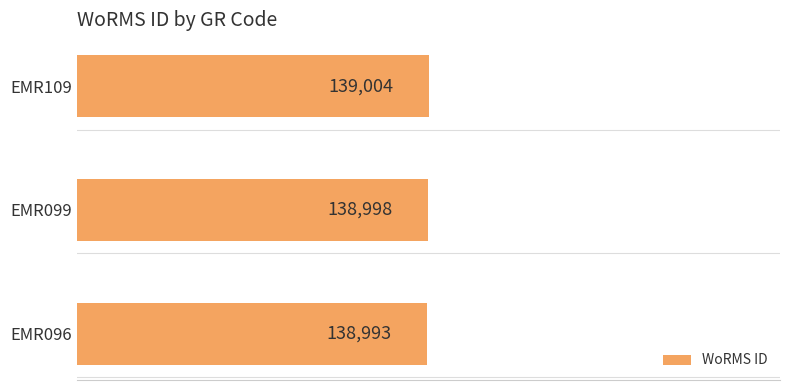

At which label is the value closest to 138998?

EMR099